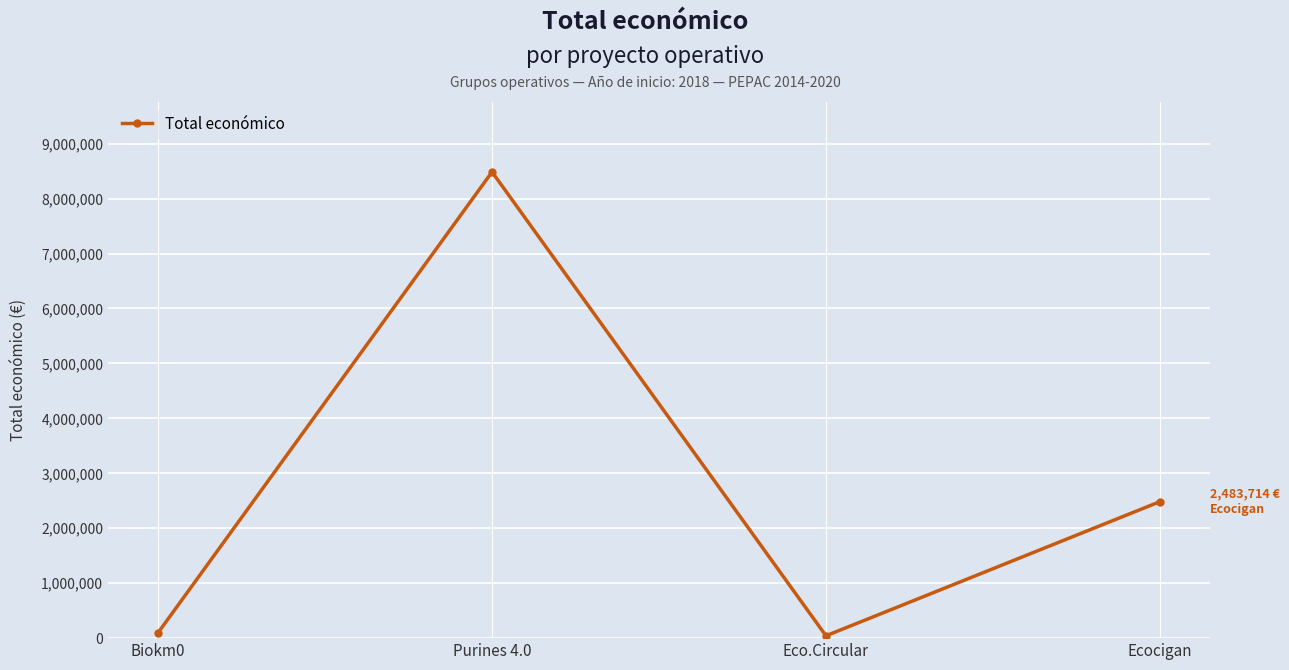

What is the difference between the values at Purines 4.0 and Eco.Circular?

8442154